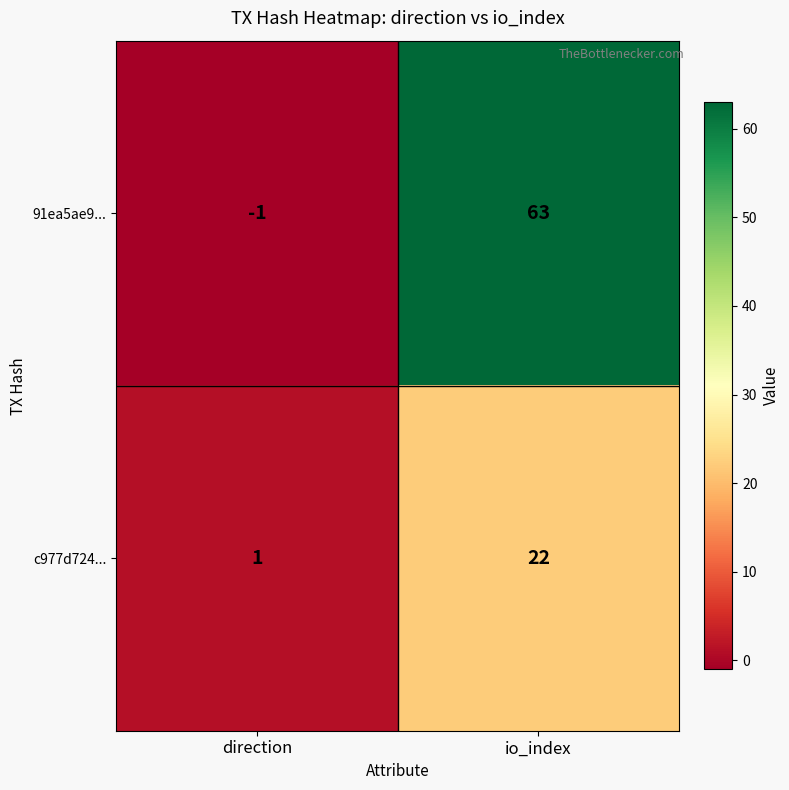

Which series has the largest total across all categories?

91ea5ae9...